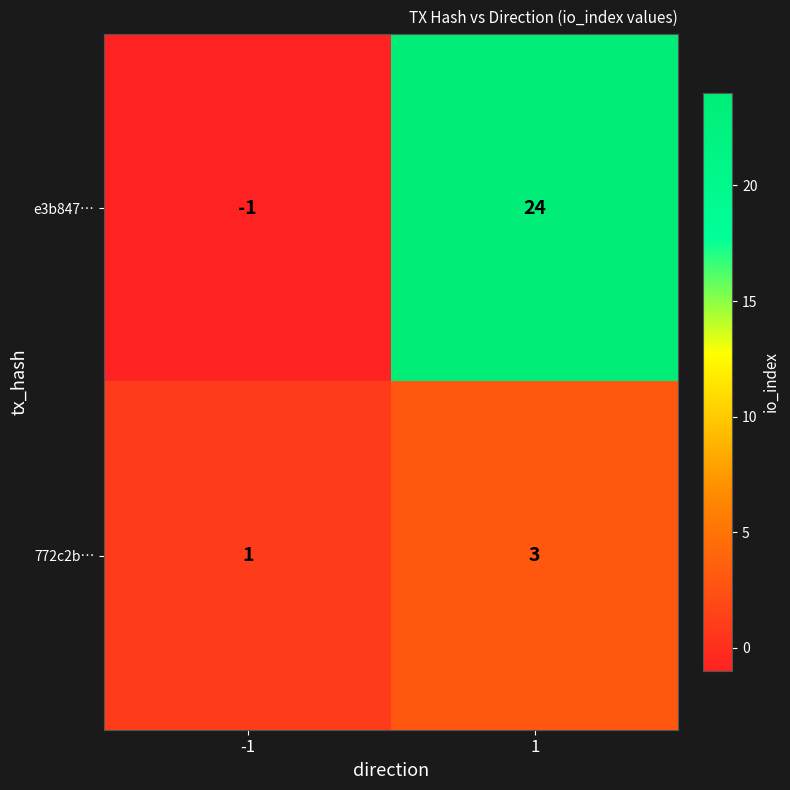

Which series has the widest spread of values?

e3b847…